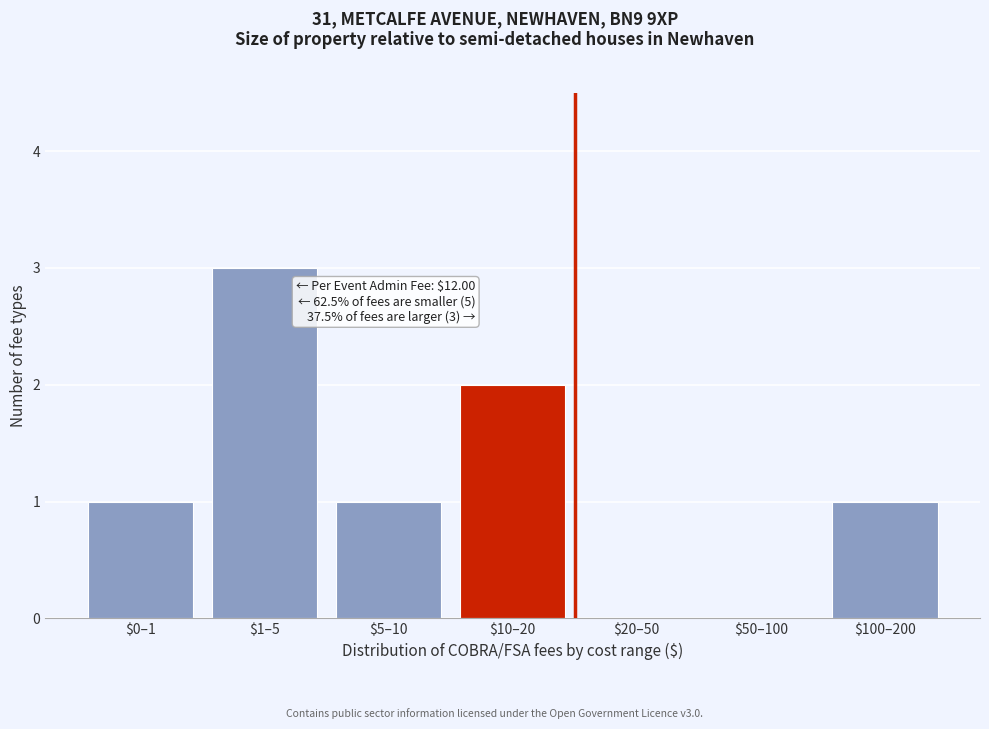

What is the maximum value shown in the chart?

3